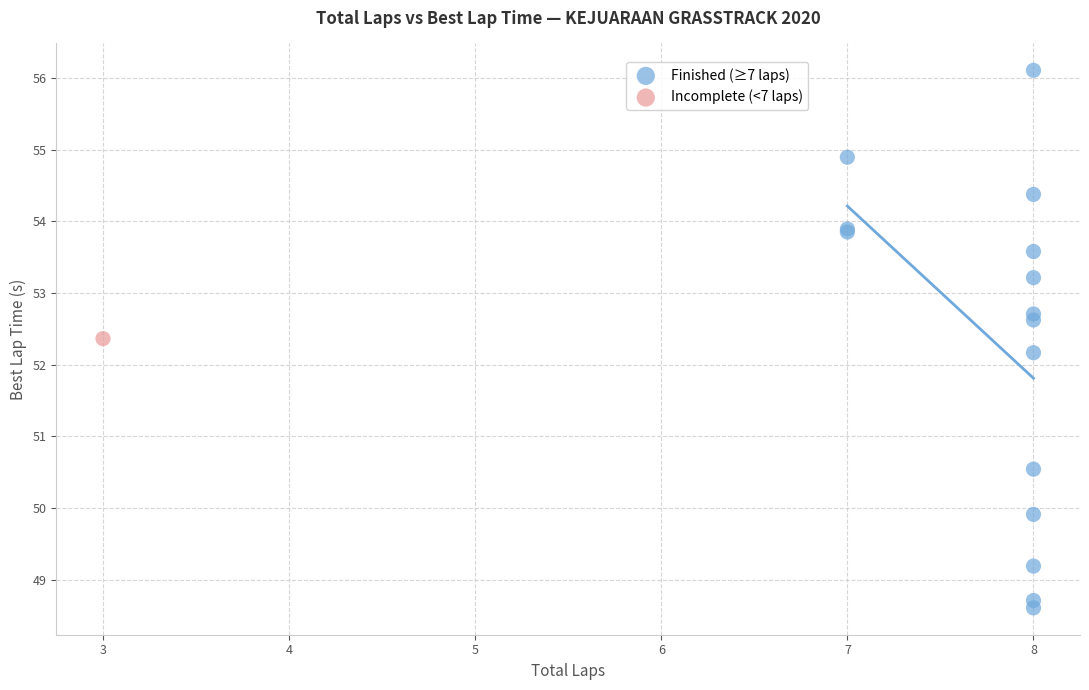

What are all the series names shown in the legend?

Finished (≥7 laps), Incomplete (<7 laps)